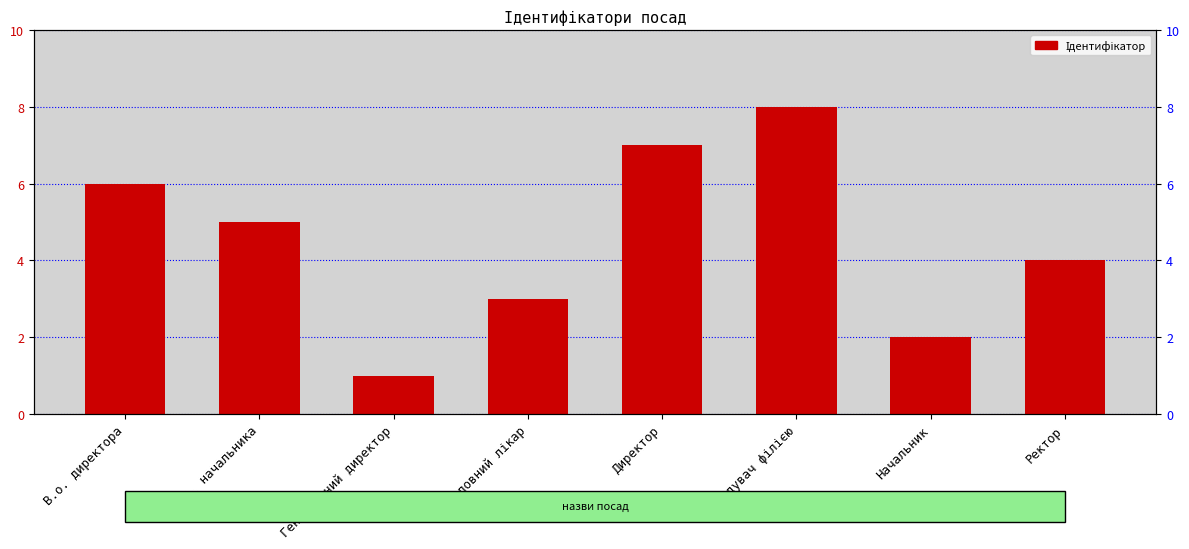

Between В.о. директора and Ректор, which is larger?

В.о. директора